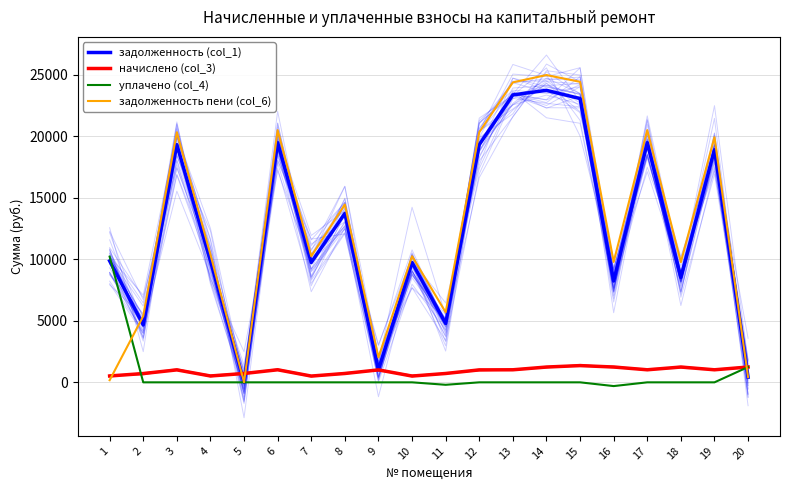

How many series are shown in this chart?

4